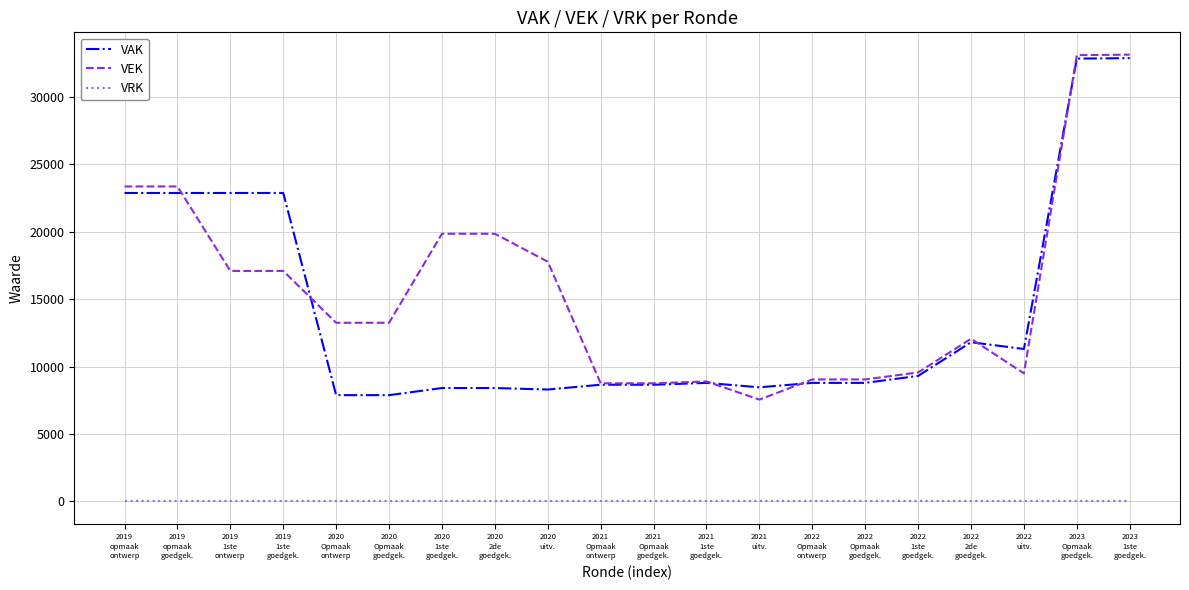

What is the greatest value displayed?

33147